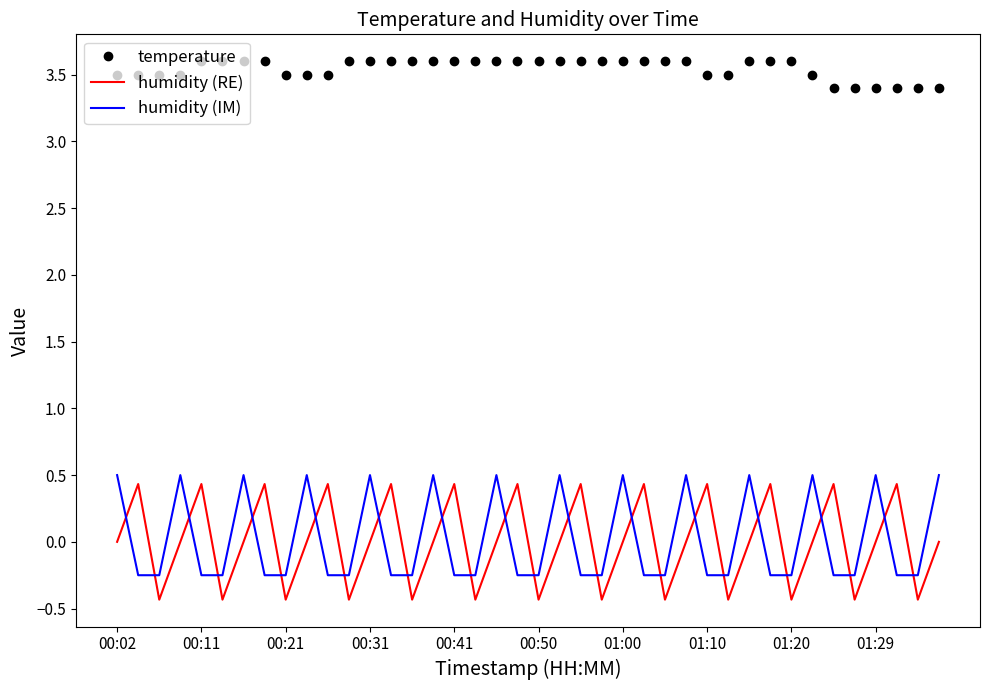

Which series has the widest spread of values?

humidity (RE)